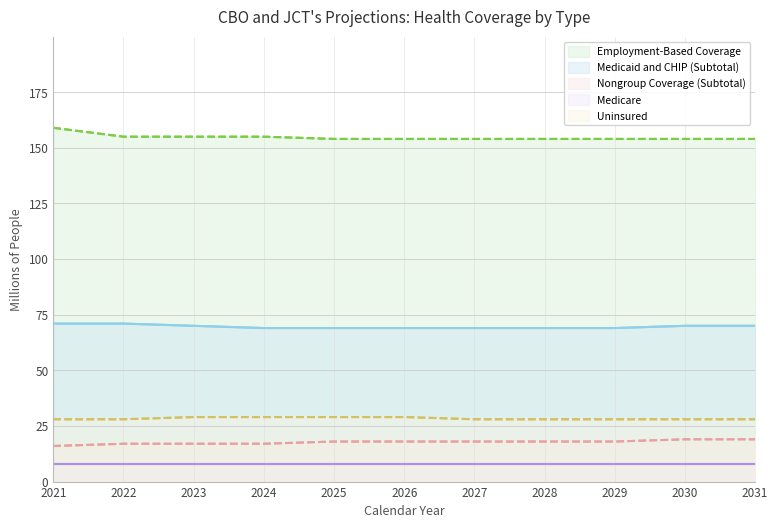

What is the average value of the Nongroup Coverage (Subtotal) series?

18